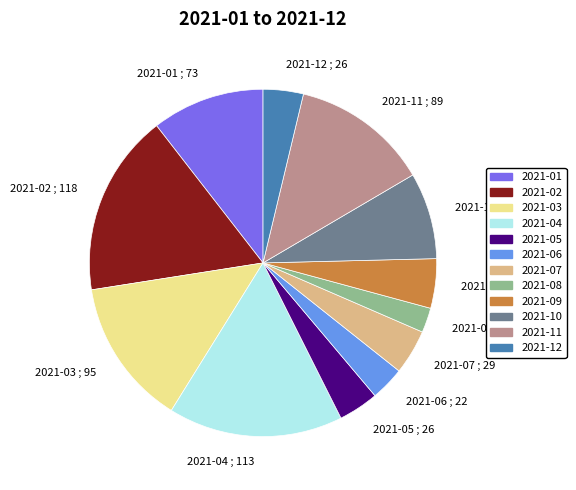

Count the number of slices in the pie.

12